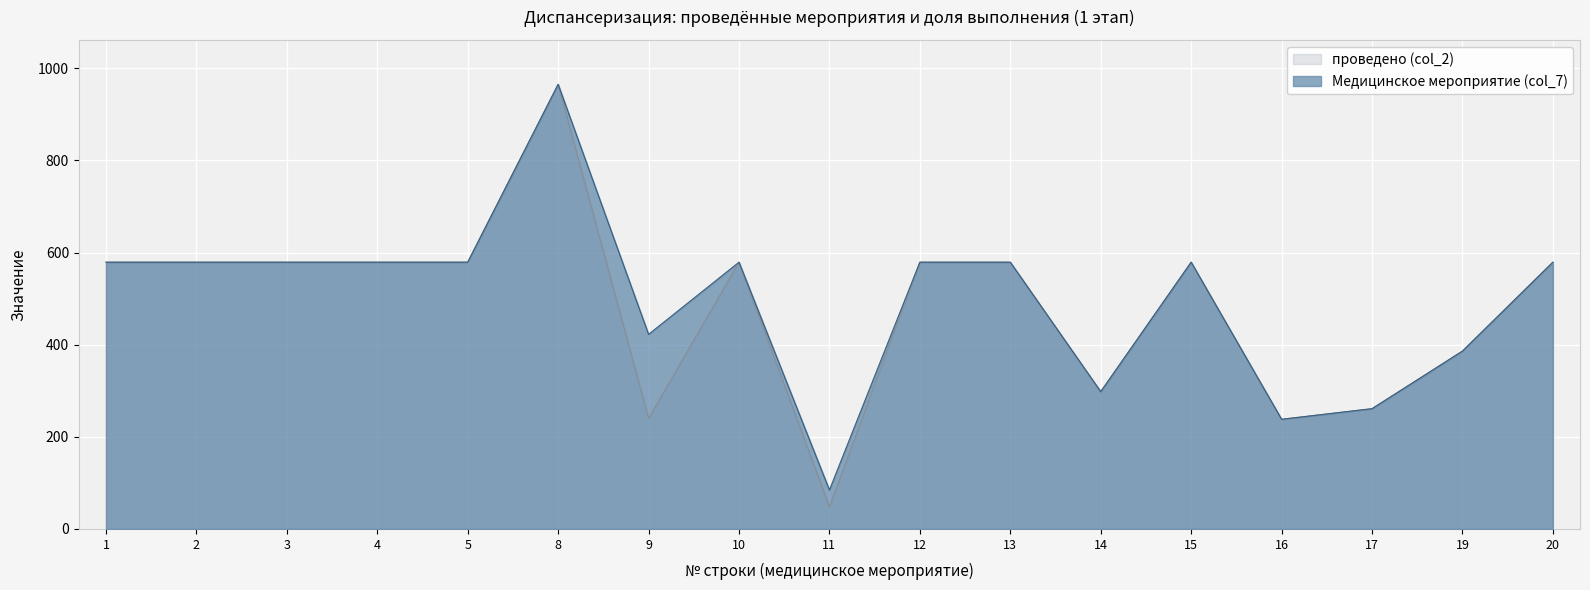

List the series in order of their overall mean, lowest first.

проведено (col_2), Медицинское мероприятие (col_7)